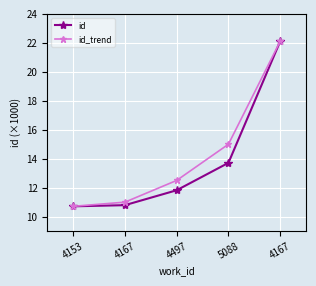

What are all the series names shown in the legend?

id, id_trend